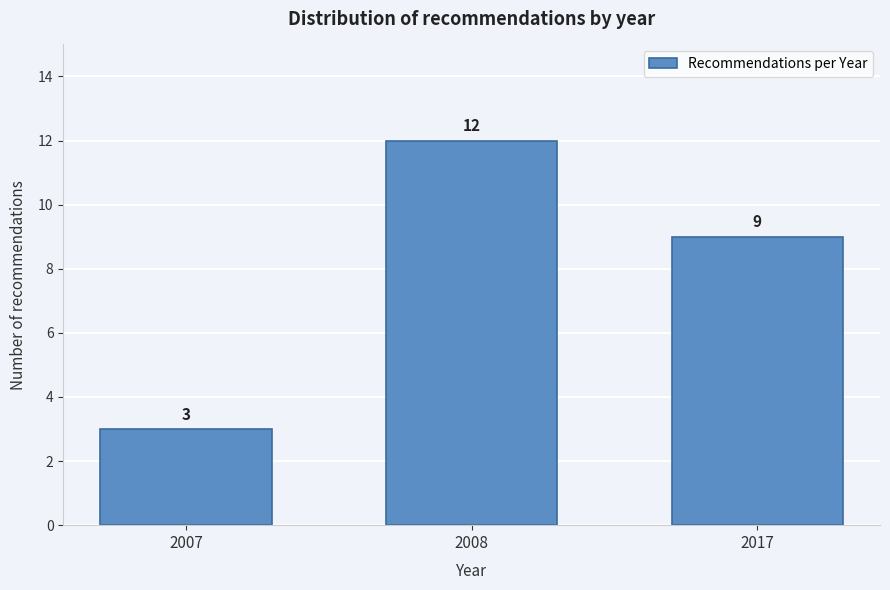

Reading left to right, extract all data points from this chart.

2007=3	2008=12	2017=9